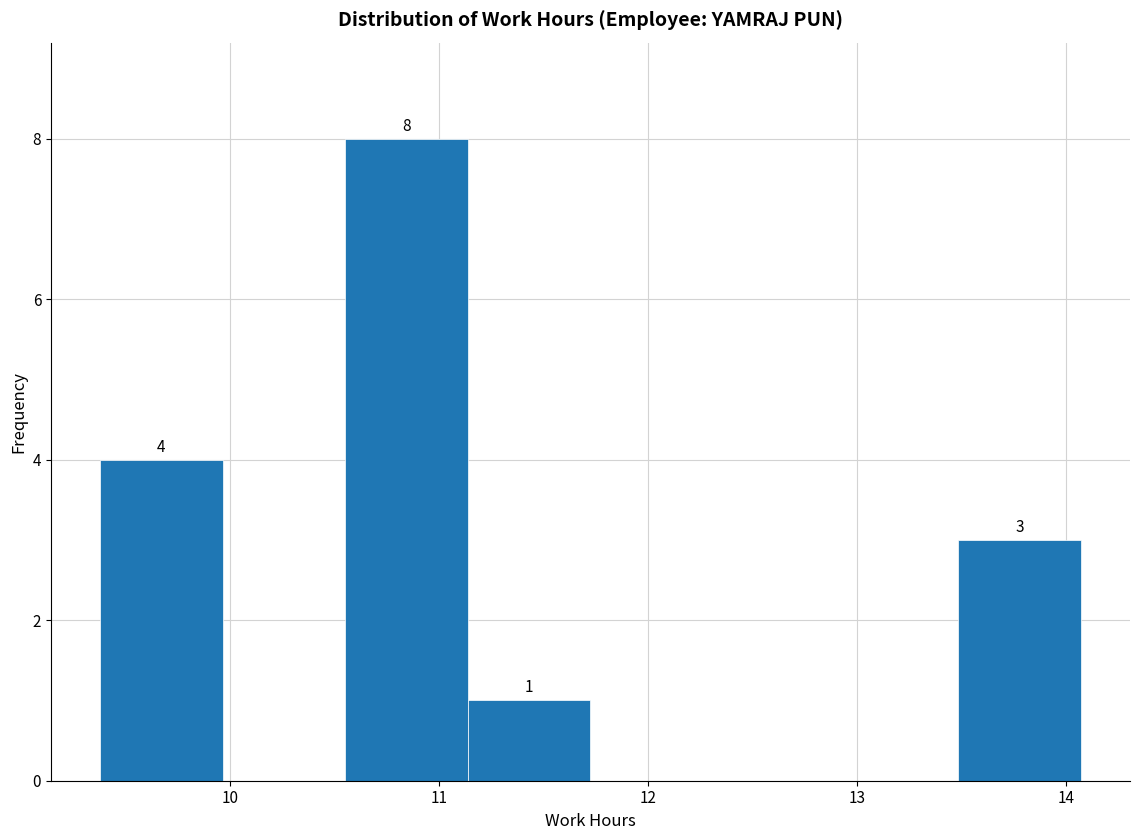

Over which range of the x-axis is the bar tallest?

10.6 to 11.1